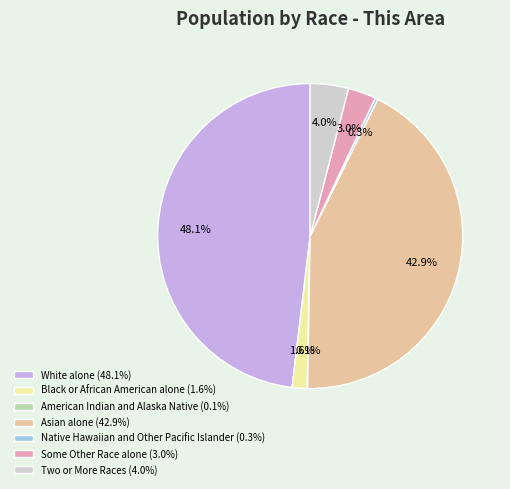

Between Two or More Races (4.0%) and Asian alone (42.9%), which is larger?

Asian alone (42.9%)